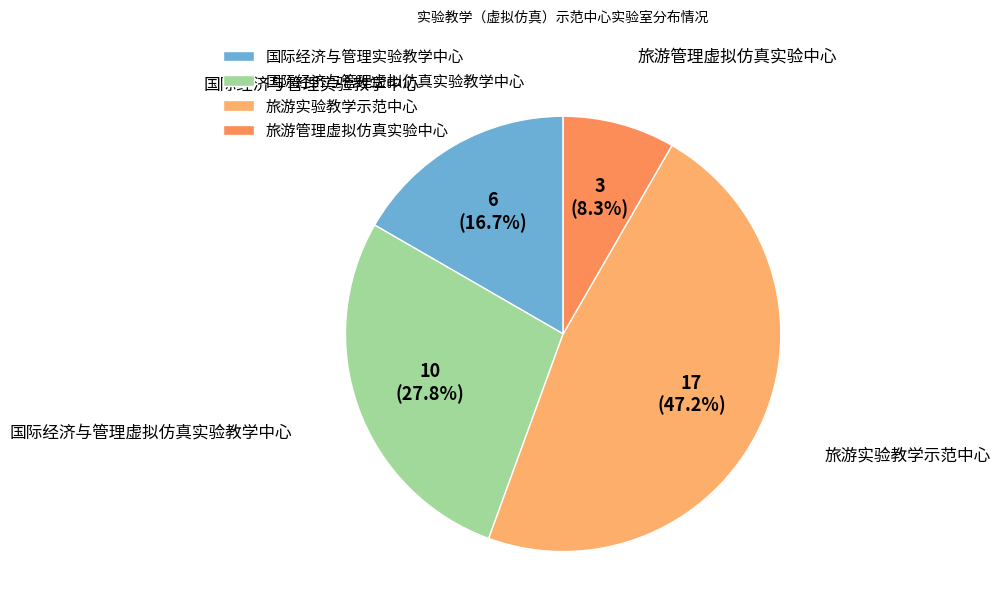

To the nearest percent, what portion does 旅游管理虚拟仿真实验中心 represent?

8%